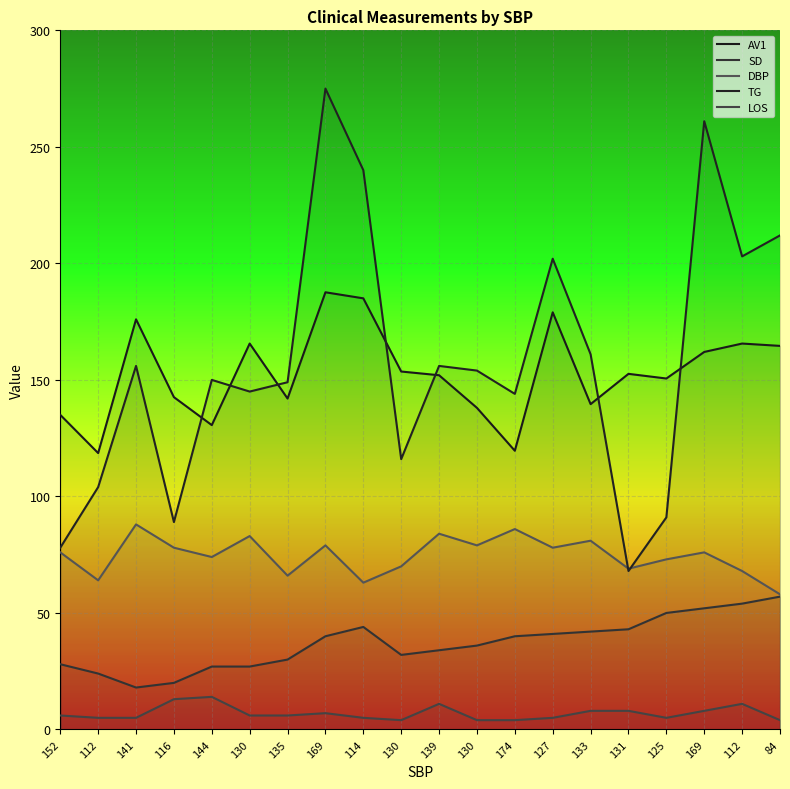

Count the number of data series in this chart.

5